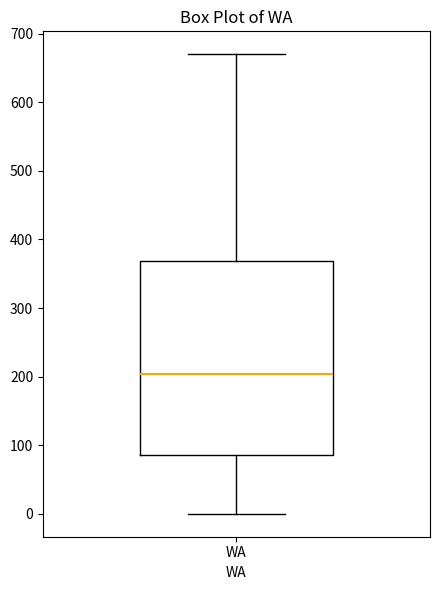

Where is the upper edge of the box for WA on the y-axis? The values are not printed on the chart, so give them approximately, as read against the axis.

370